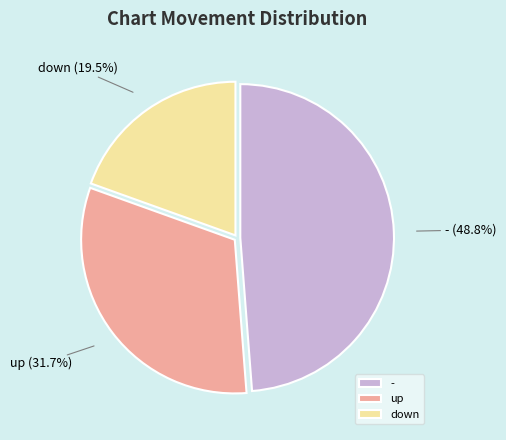

To the nearest percent, what is the combined percentage of down and -?

68%